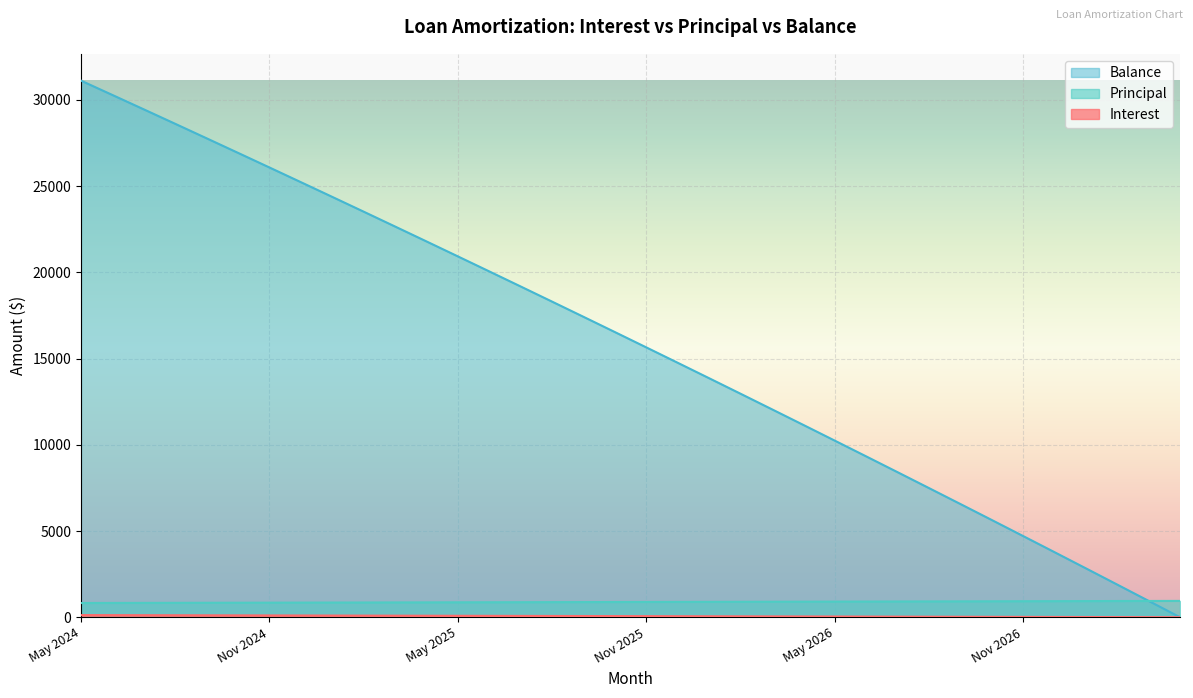

Does the chart display data point markers on the line(s)?

No